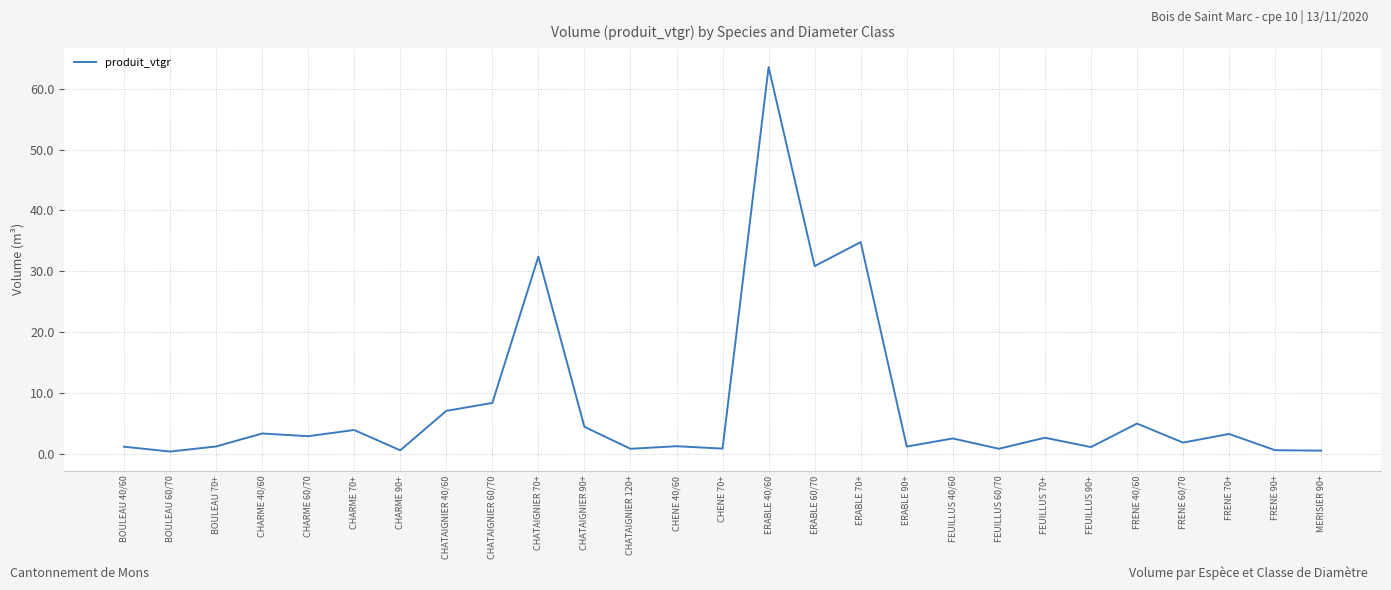

Which category has the highest value across all series?

ERABLE 40/60